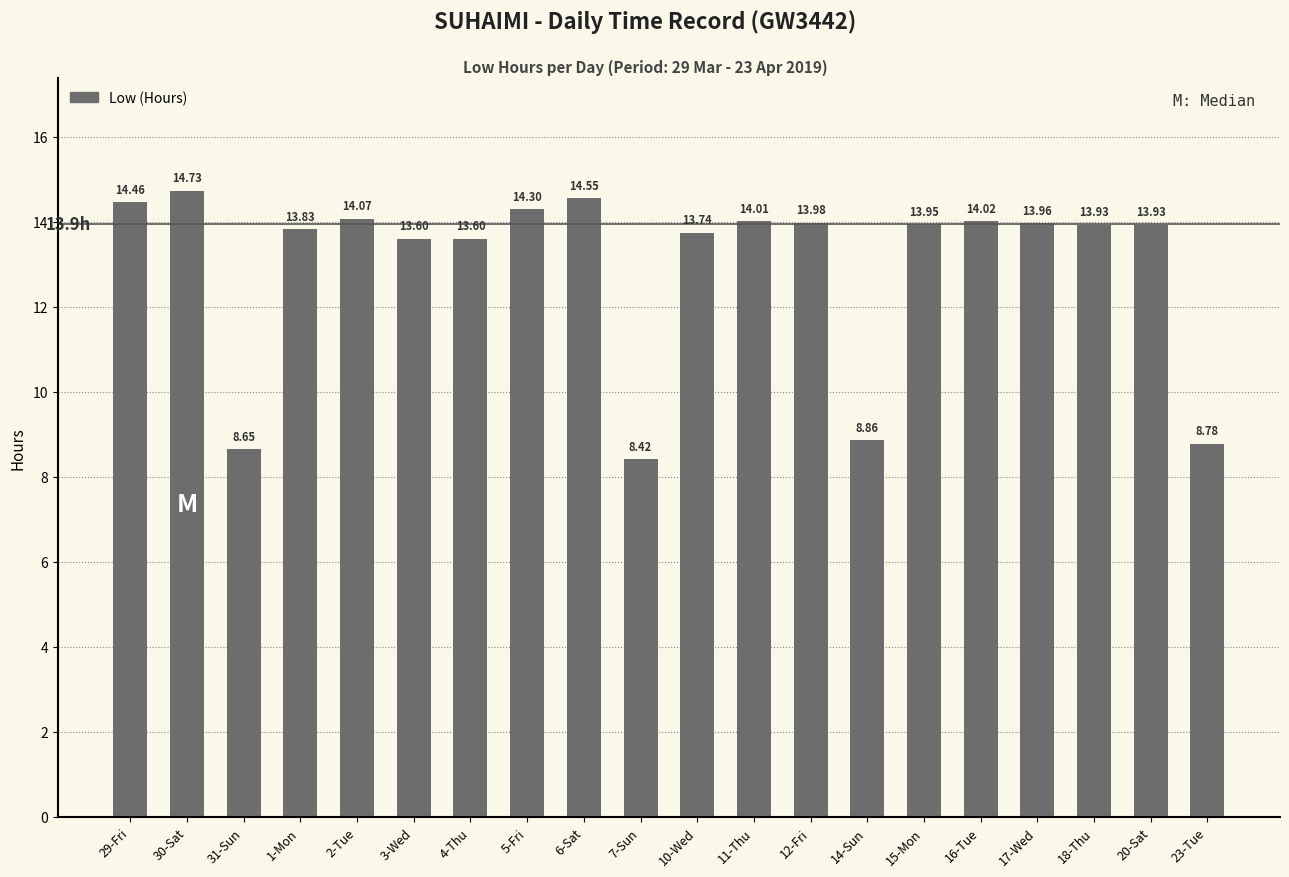

At which category does the chart reach its peak across all series?

30-Sat